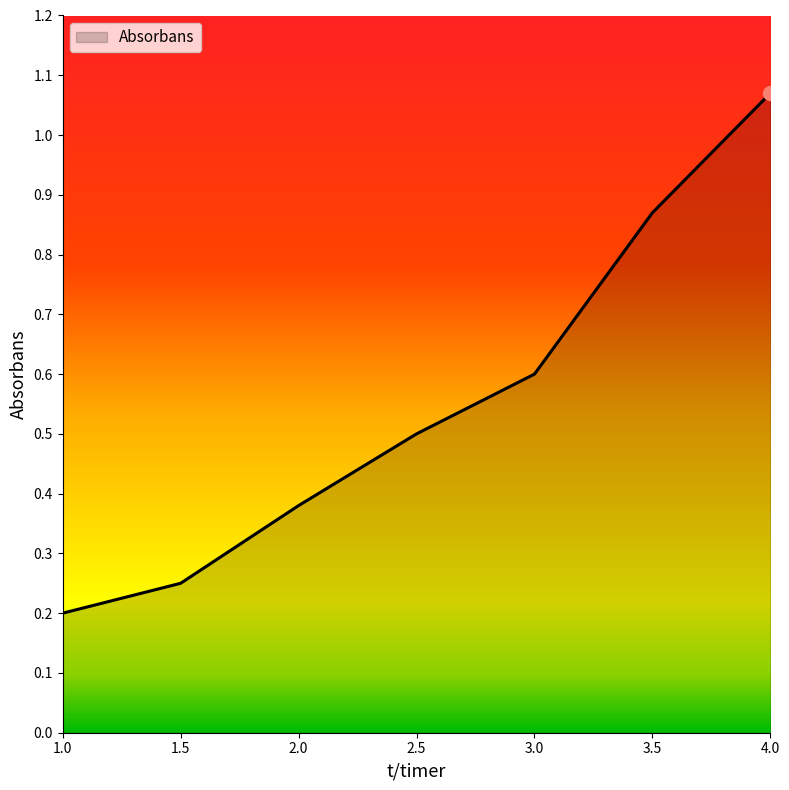

Which label corresponds to the smallest value in the chart?

1.0